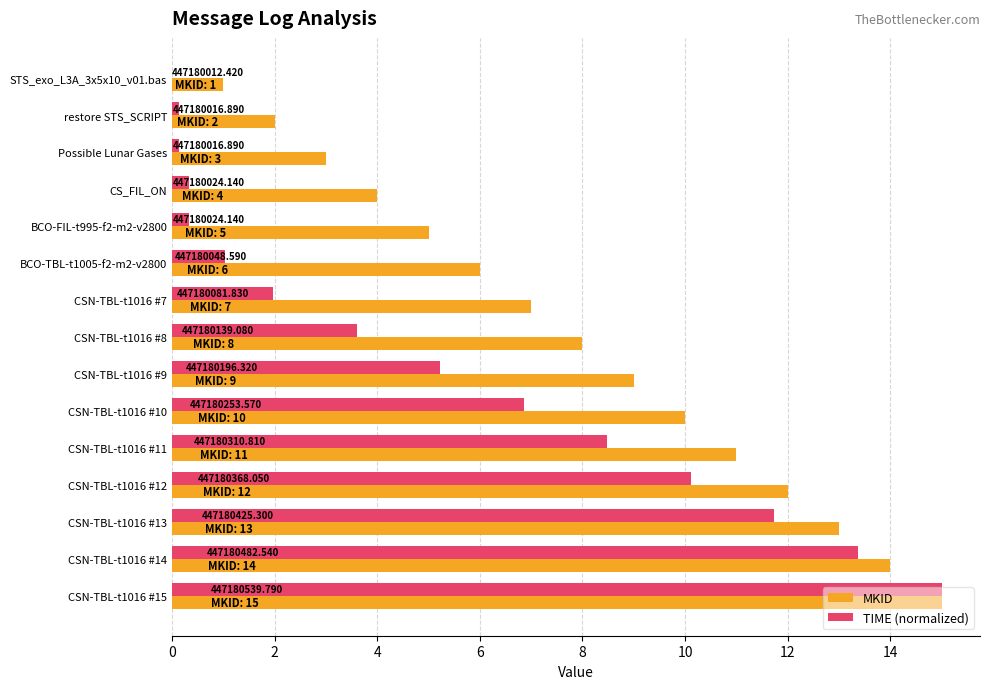

Reading left to right, what are all the values shown in this chart?

MKID: 1.0	2.0	3.0	4.0	5.0	6.0	7.0	8.0	9.0	10.0	11.0	12.0	13.0	14.0	15.0
TIME (normalized): 0.0	0.1	0.1	0.3	0.3	1.0	2.0	3.6	5.2	6.9	8.5	10.1	11.7	13.4	15.0